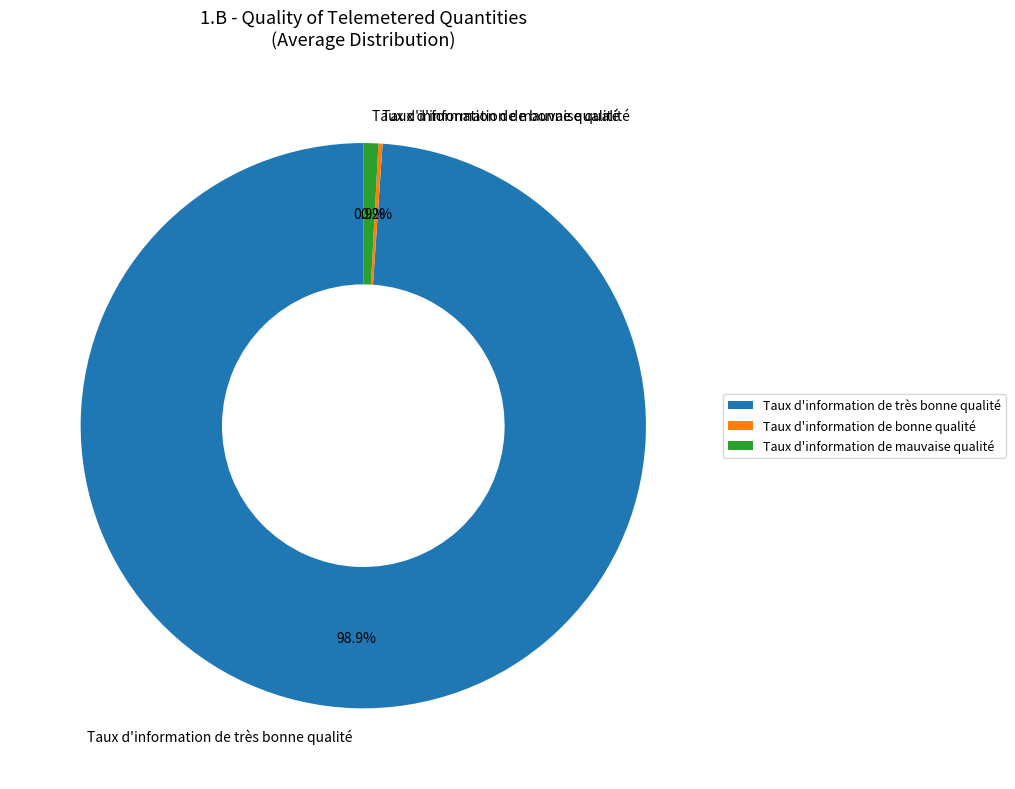

Combined, do Taux d'information de mauvaise qualité and Taux d'information de très bonne qualité account for over 50%?

Yes